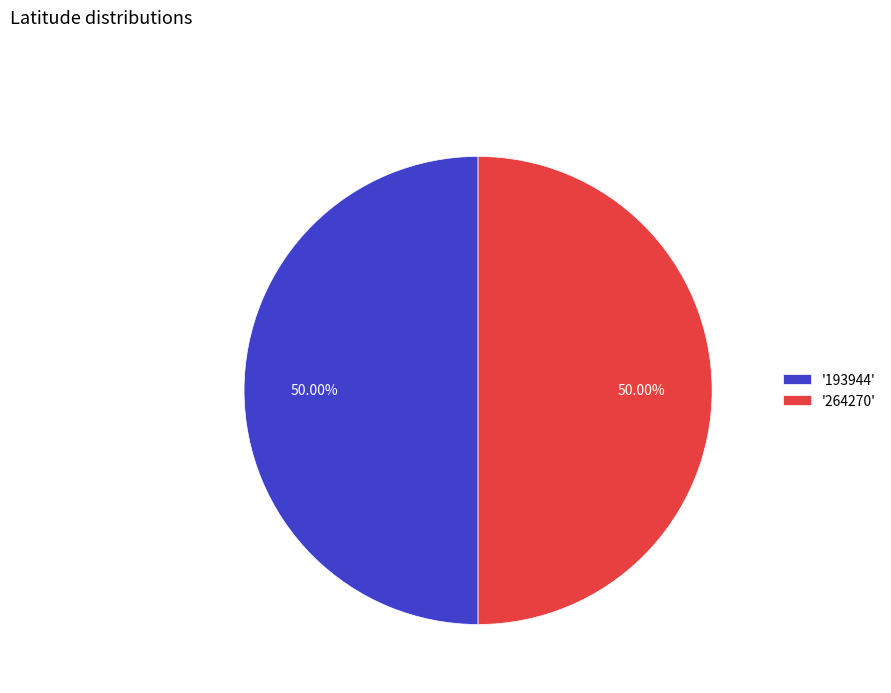

Count the number of slices in the pie.

2